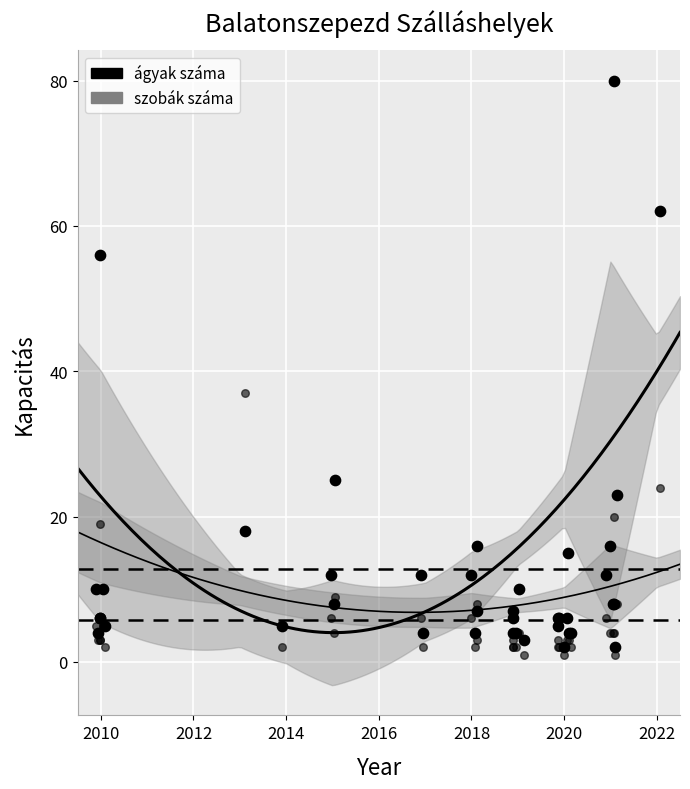

Which series has the largest total across all categories?

ágyak száma